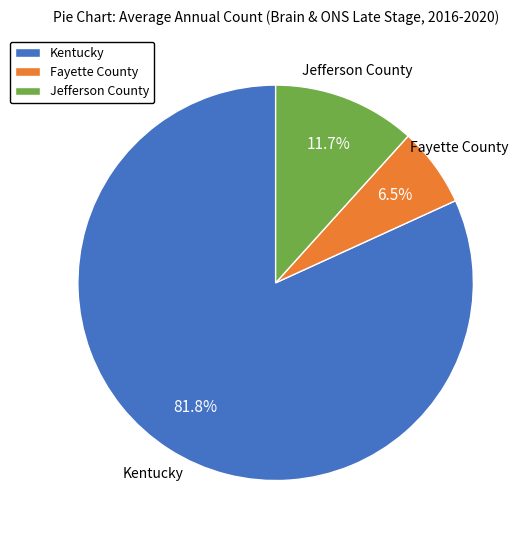

To the nearest percent, what is the difference between the Jefferson County and Kentucky slice percentages?

70%